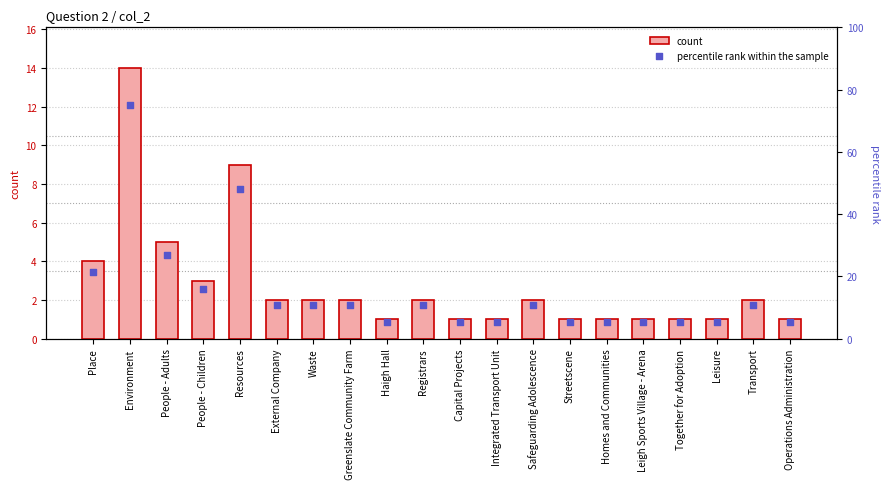

What is the total value across all series at Streetscene?

6.4